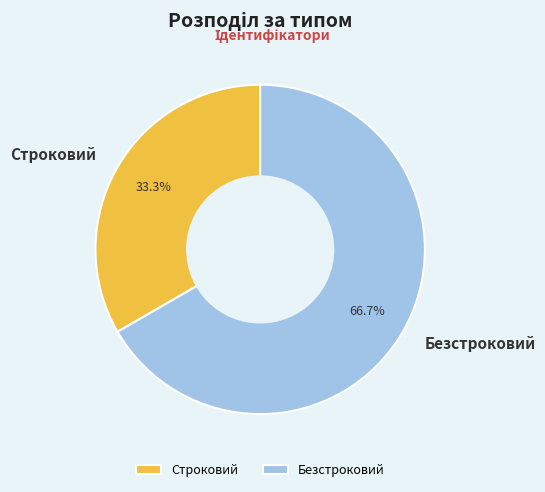

How many segments does this pie chart have?

2